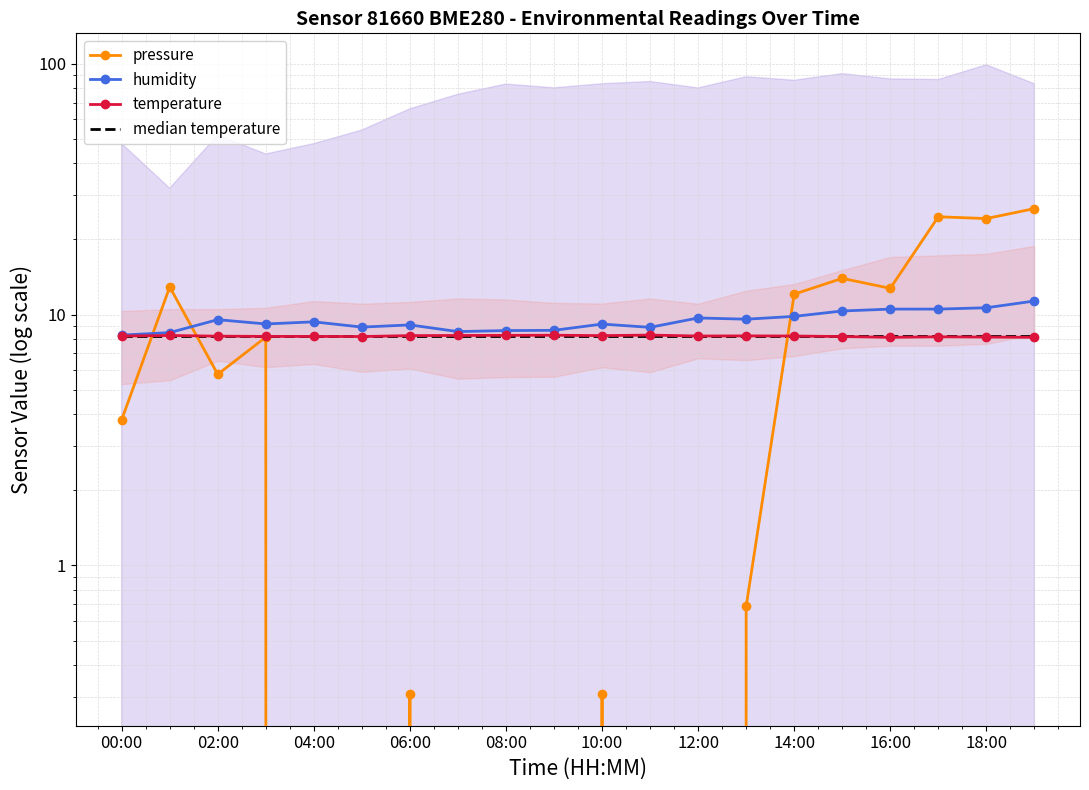

Is it true that humidity equals 9.8 at 14:00?

True